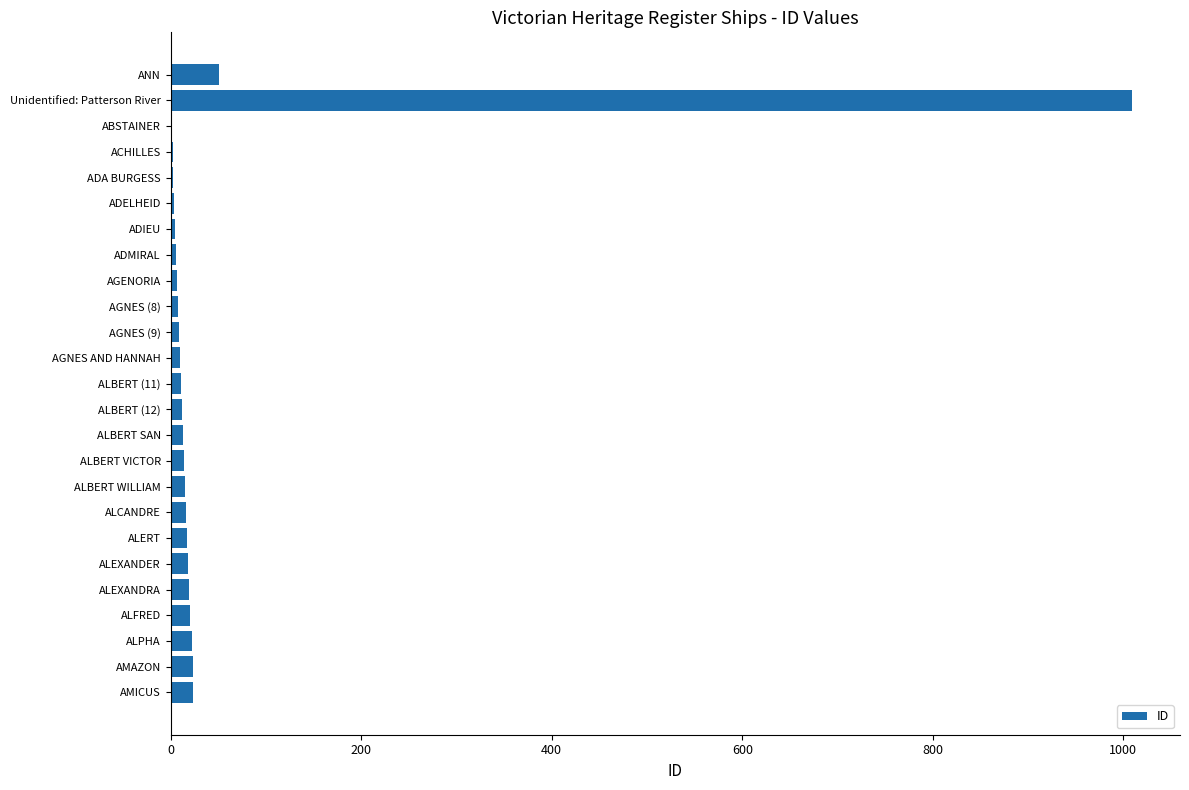

What is the greatest value displayed?

1009